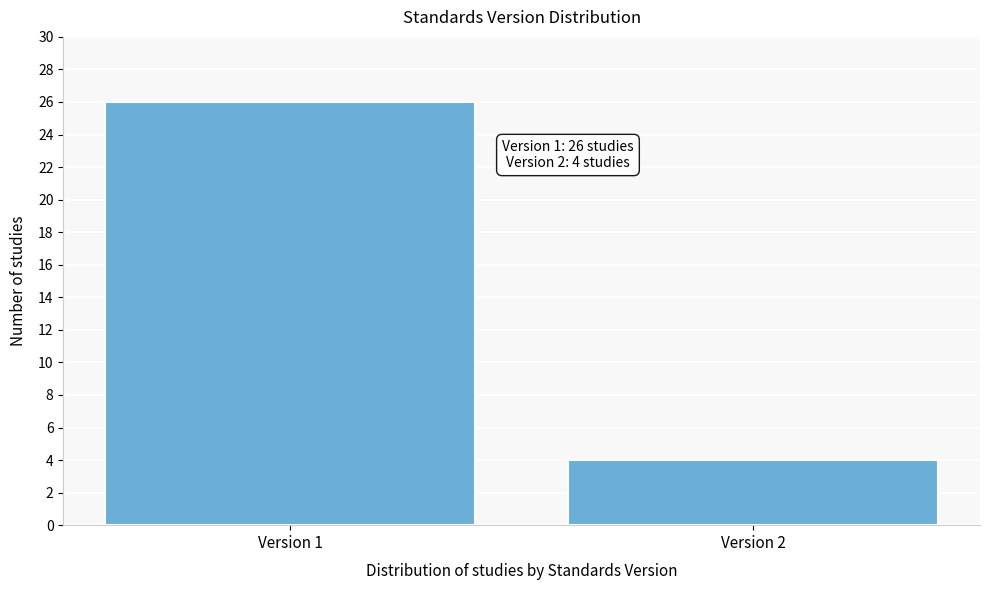

Reading left to right, what are all the values shown in this chart?

Version 1=26	Version 2=4